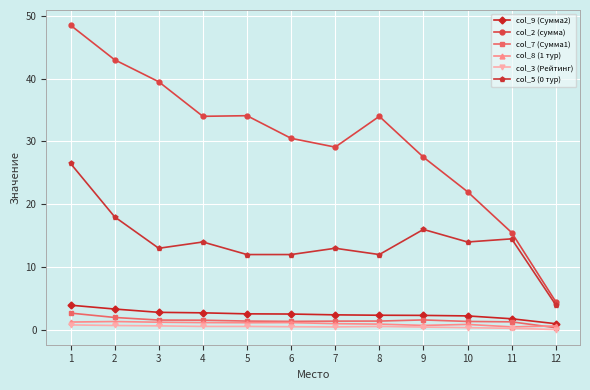

Which series has the largest range (max minus min)?

col_2 (сумма)